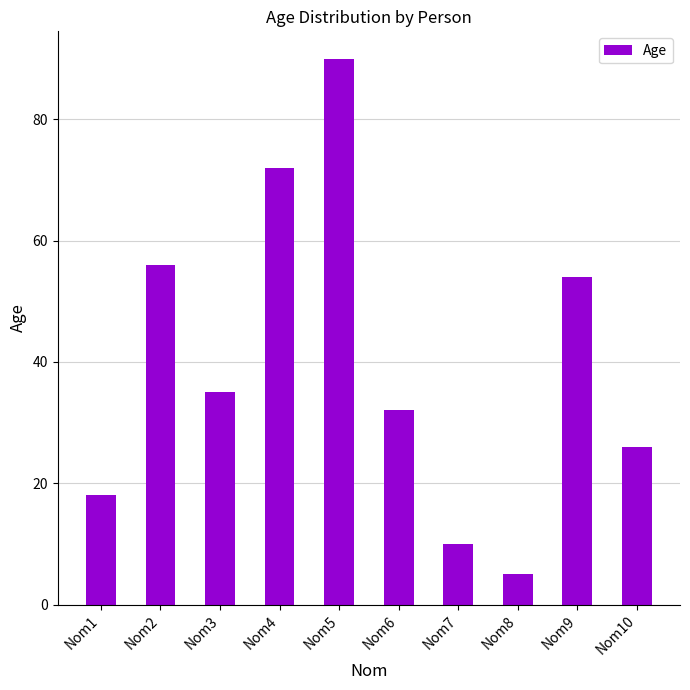

The value at Nom6 is 32. True or false?

True